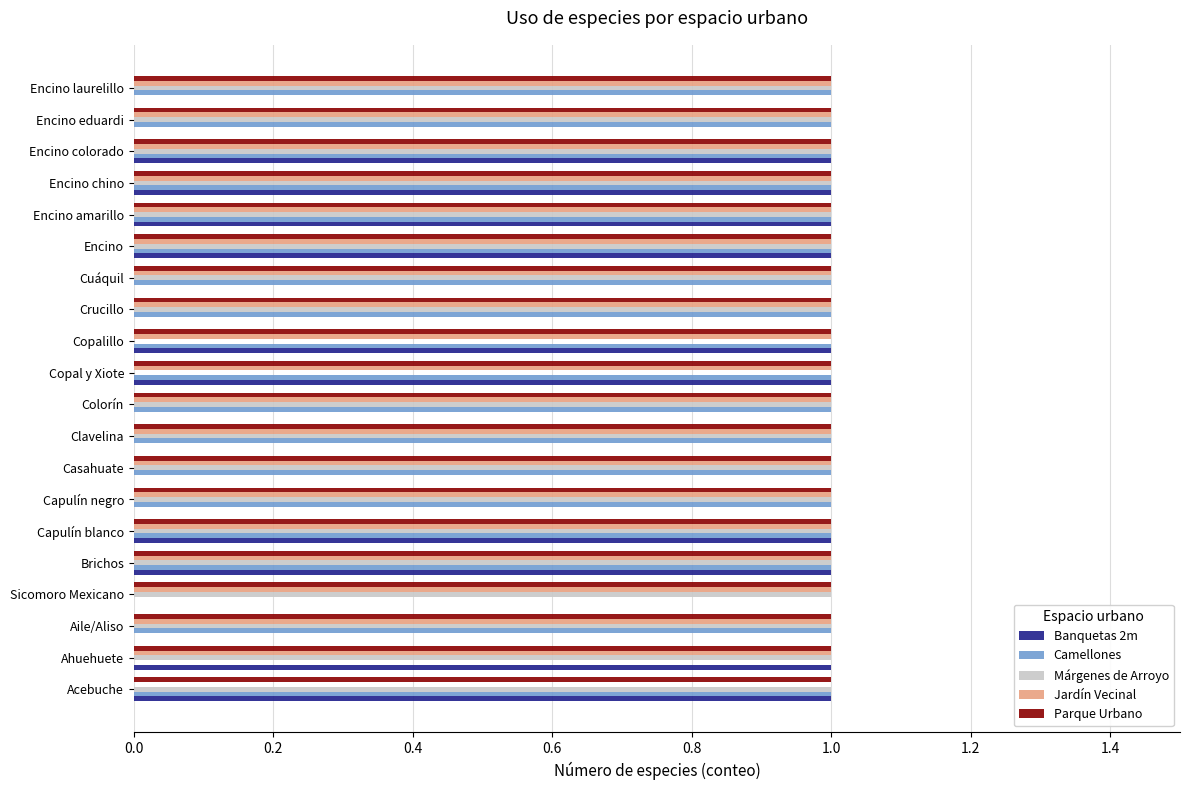

Between Clavelina and Encino, which series saw the biggest shift?

Banquetas 2m